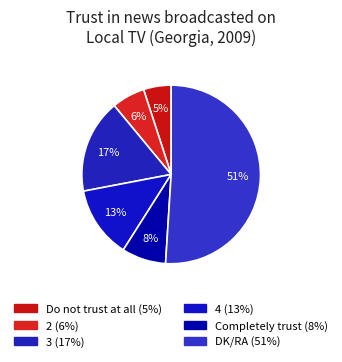

Is there any slice that represents more than half of the pie?

Yes